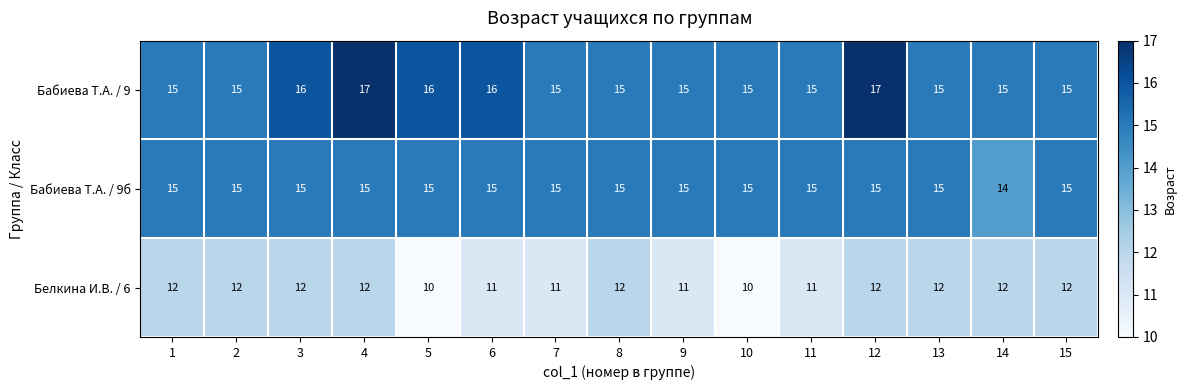

How many distinct data groups are displayed?

3